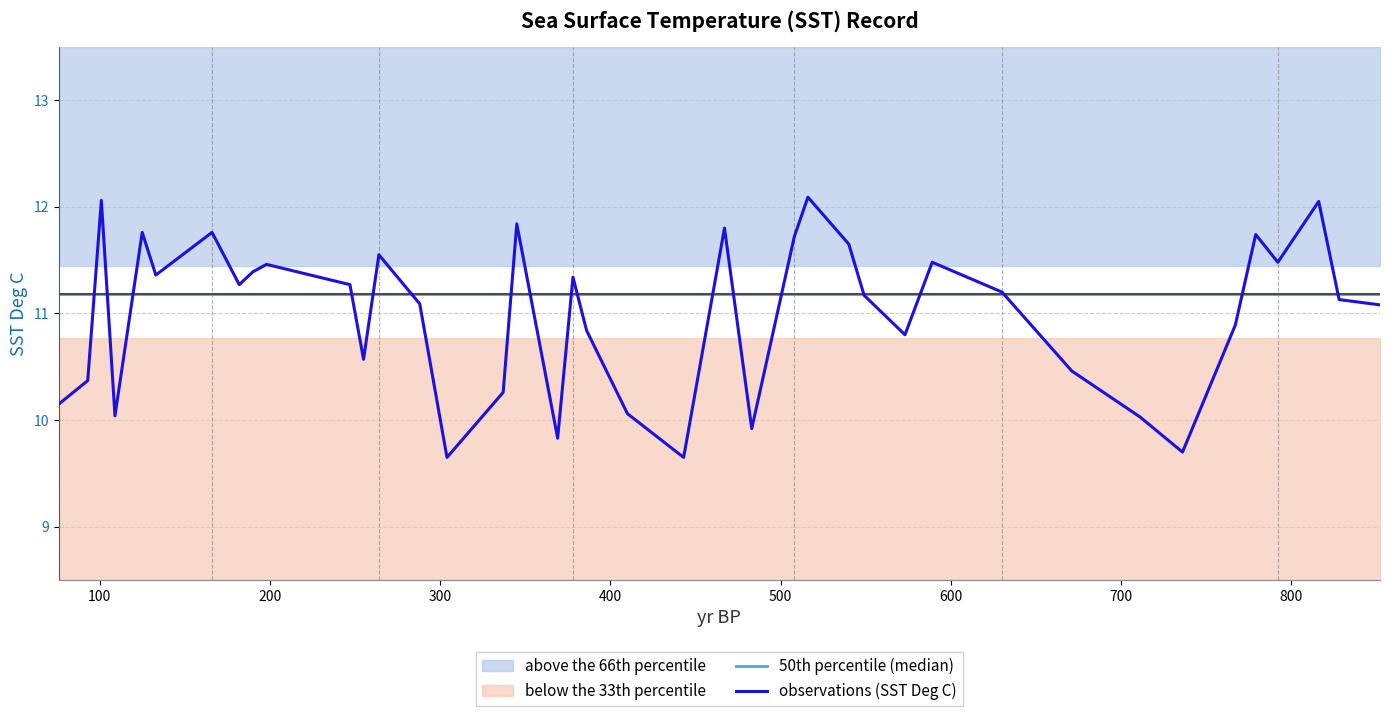

What is the approximate value at 443?

9.7